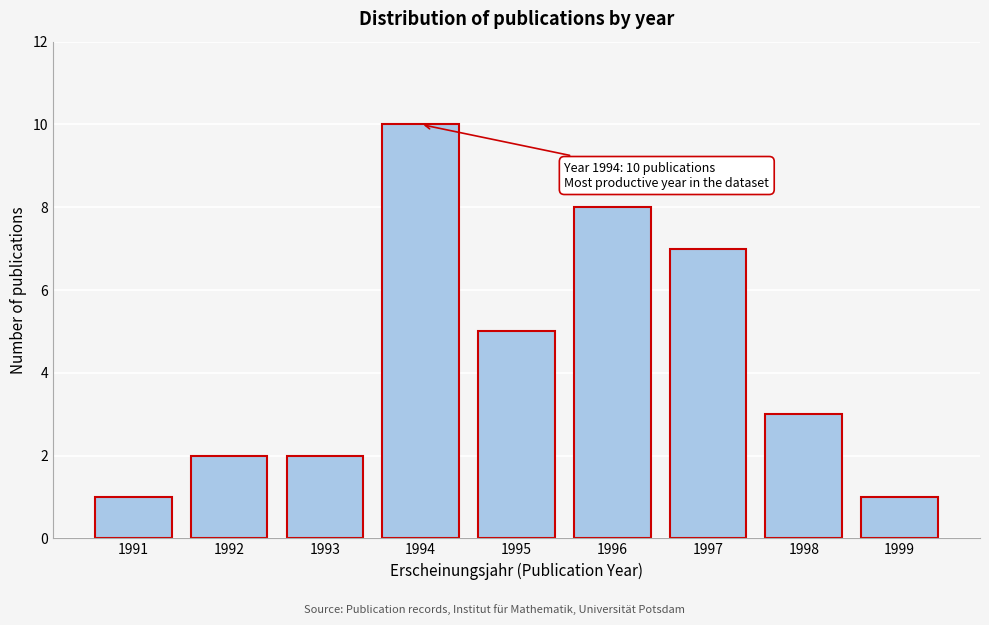

Reading right to left, transcribe all the data shown in this chart.

1	3	7	8	5	10	2	2	1